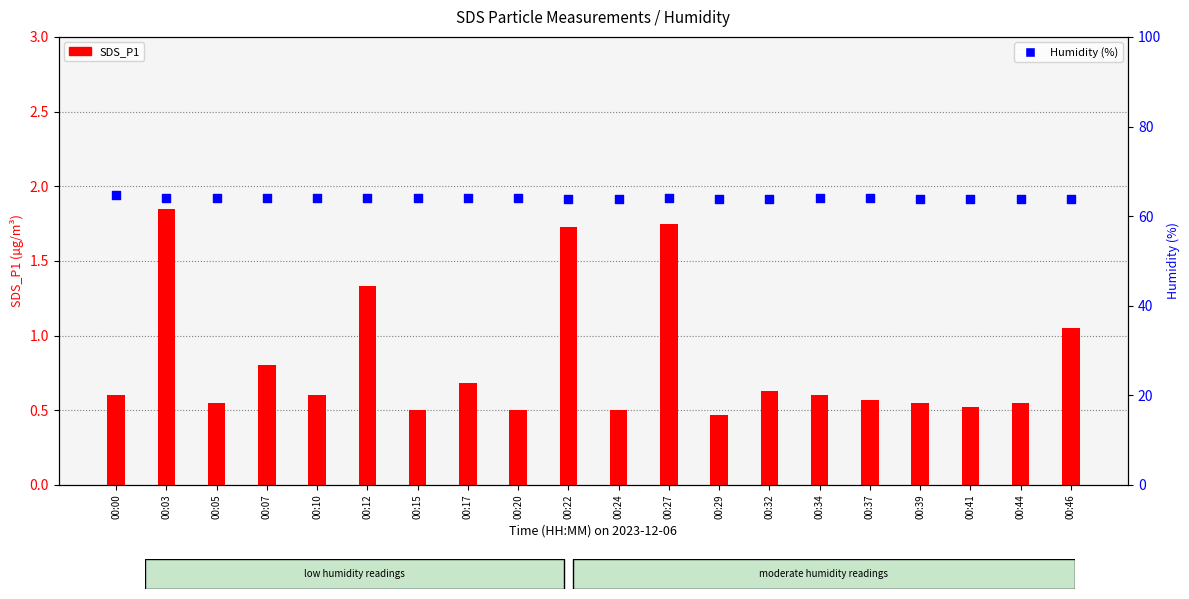

Which series reaches the maximum Y coordinate?

Humidity (%)